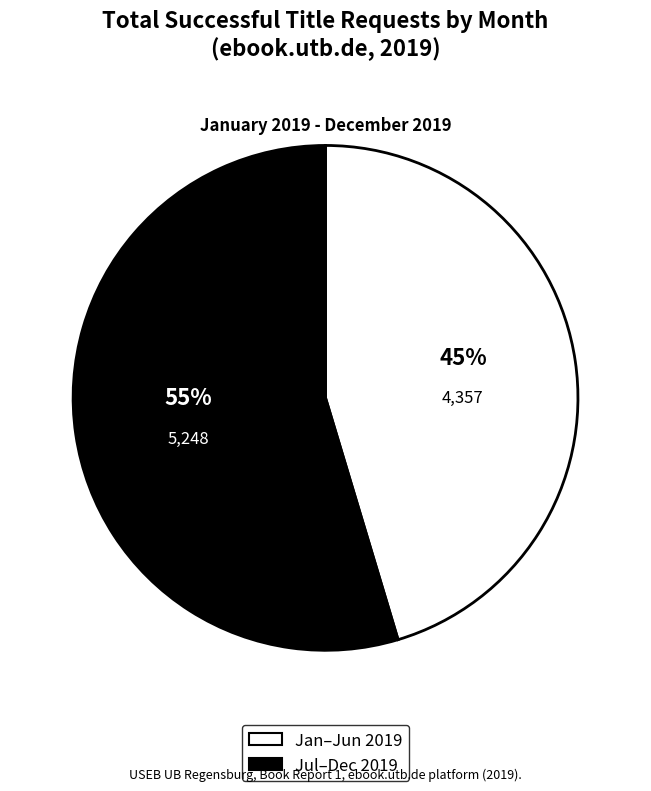

Rank the categories by value from highest to lowest.

Jul–Dec 2019, Jan–Jun 2019